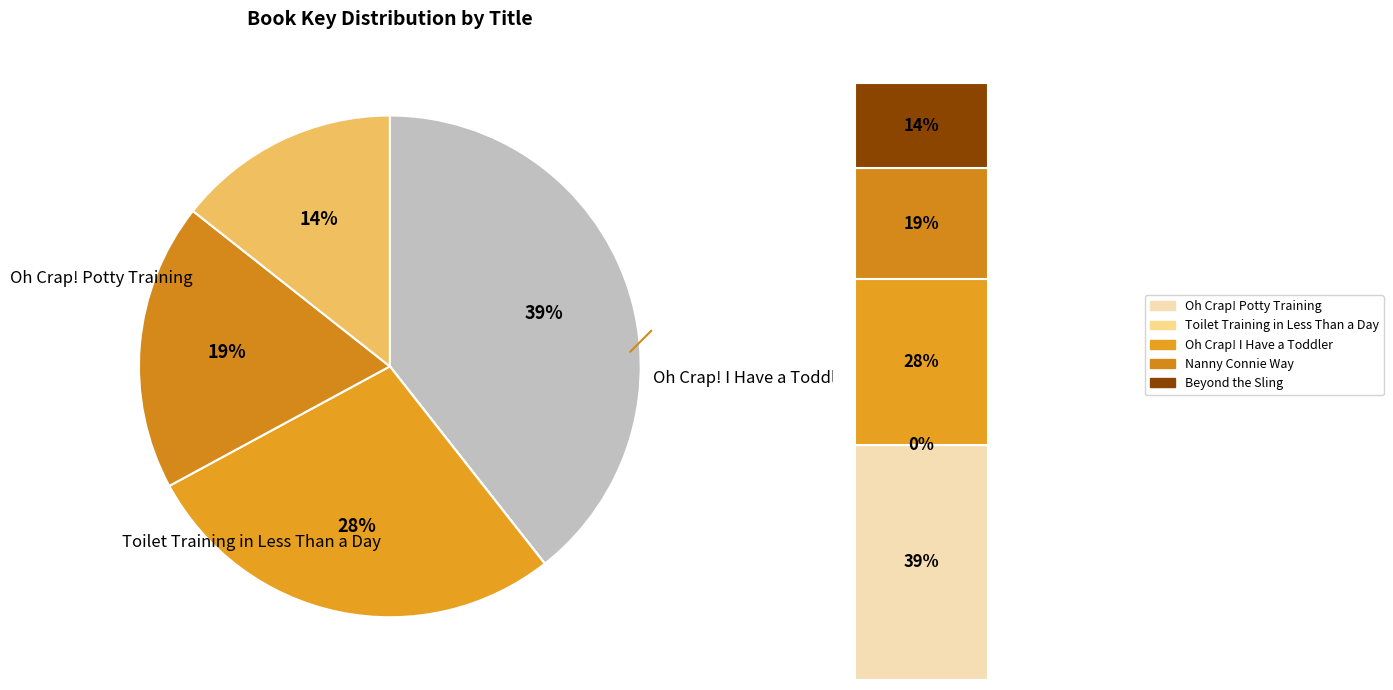

What is the largest slice in the pie chart?

Oh Crap! Potty Training